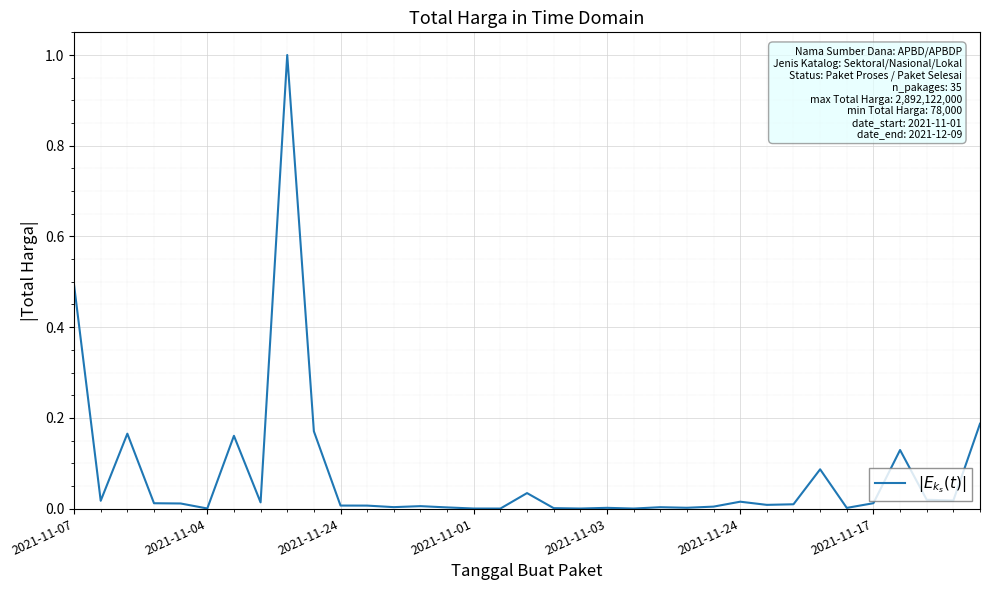

What is the difference between the maximum and minimum values?

1.0